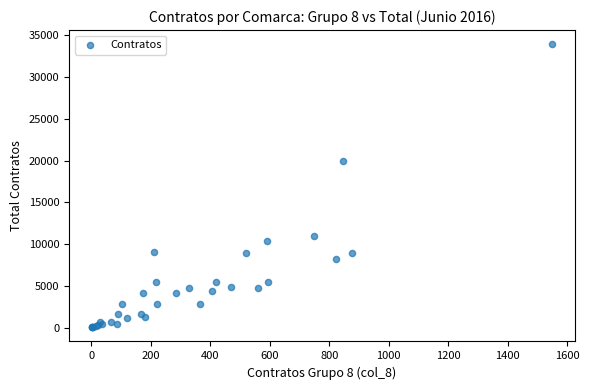

What Y value in the scatter plot is closest to 17001?

20014